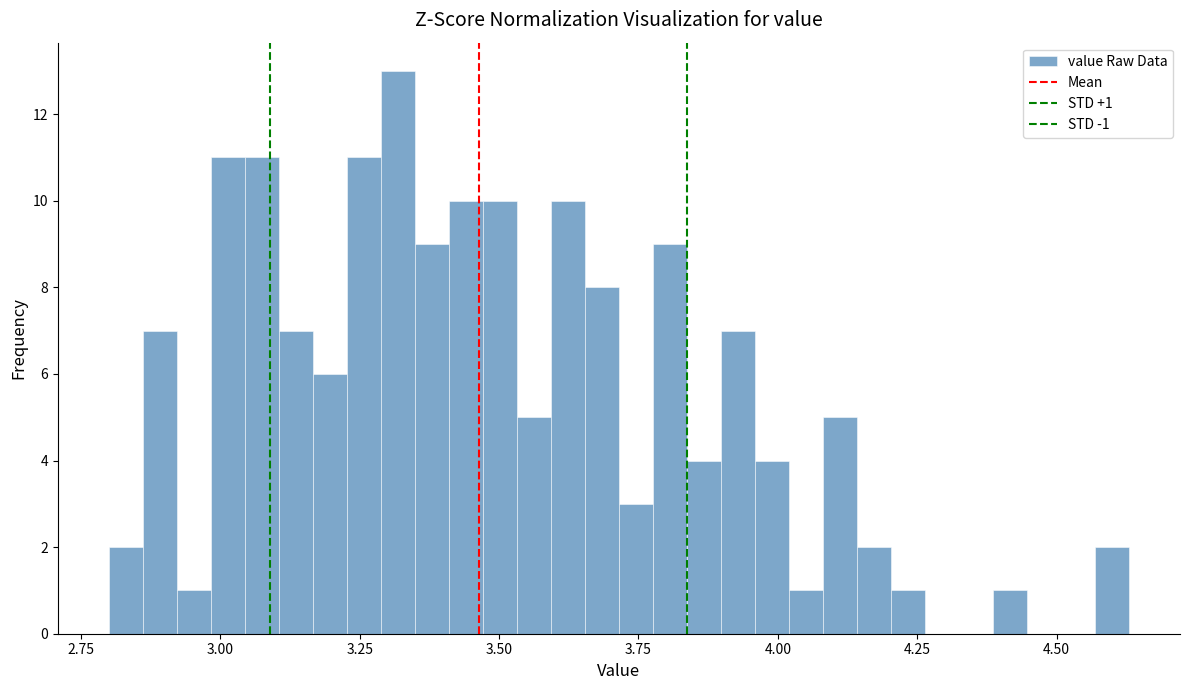

Around what value on the x-axis is the tallest bar? Give the approximate position of its centre, as read against the axis.

3.30